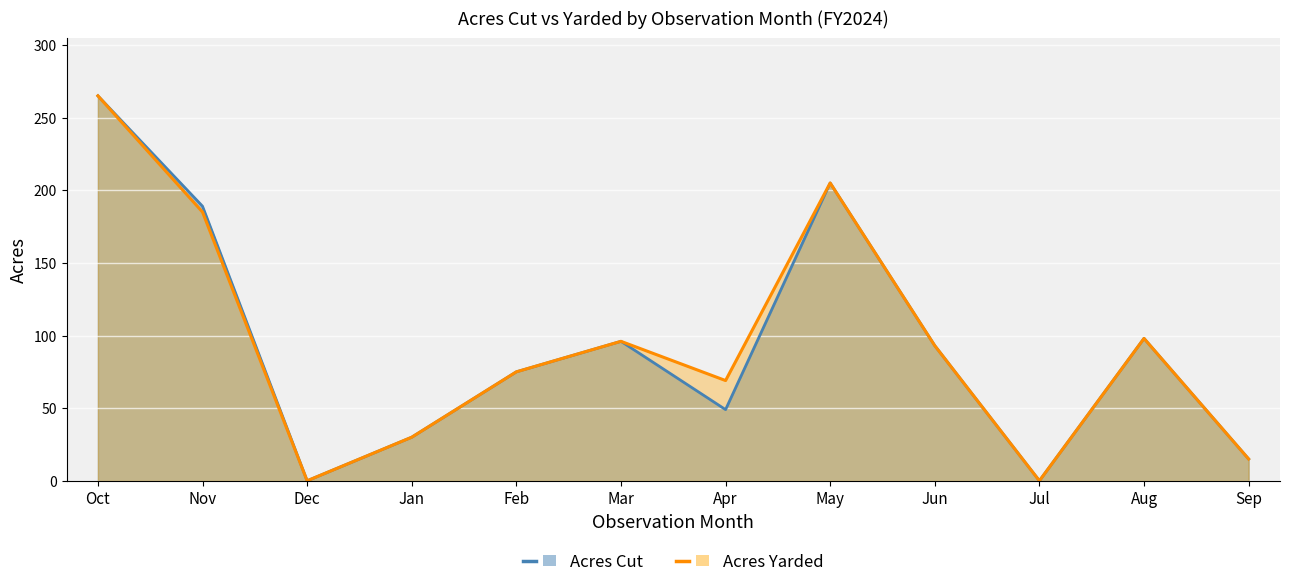

At which category is the sum across all series the highest?

Oct